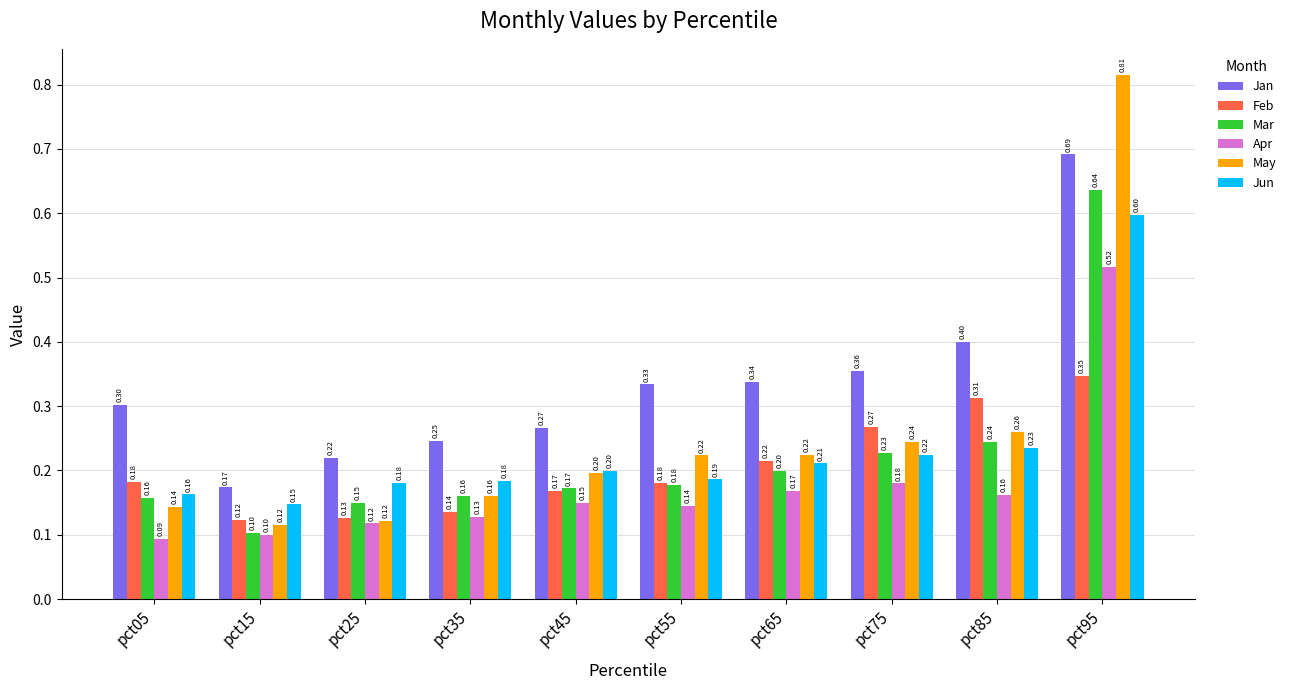

At how many categories does at least one series exceed 0?

10